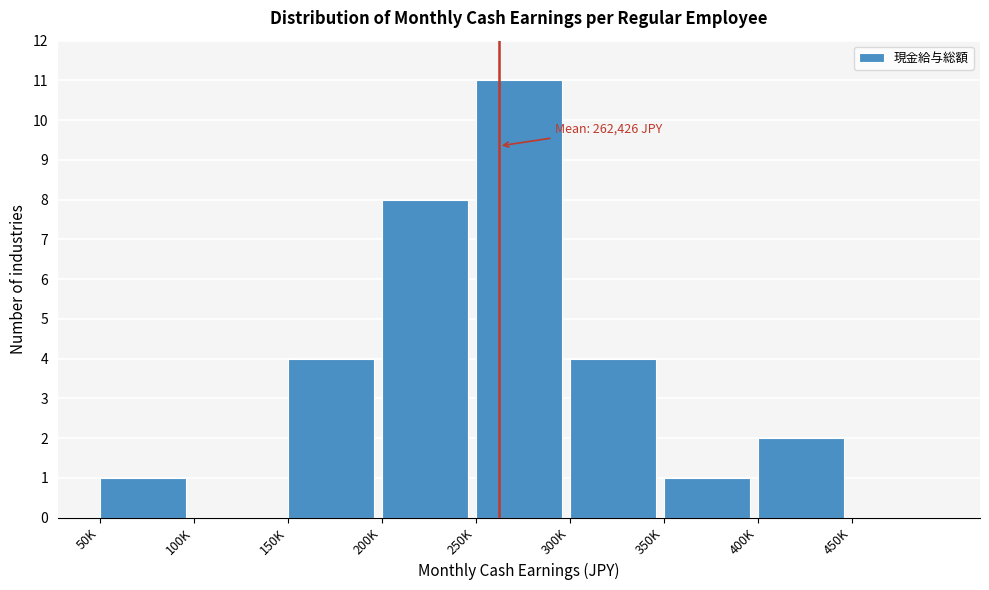

Reading left to right, extract all data points from this chart.

50K=1	100K=0	150K=4	200K=8	250K=11	300K=4	350K=1	400K=2	450K=0